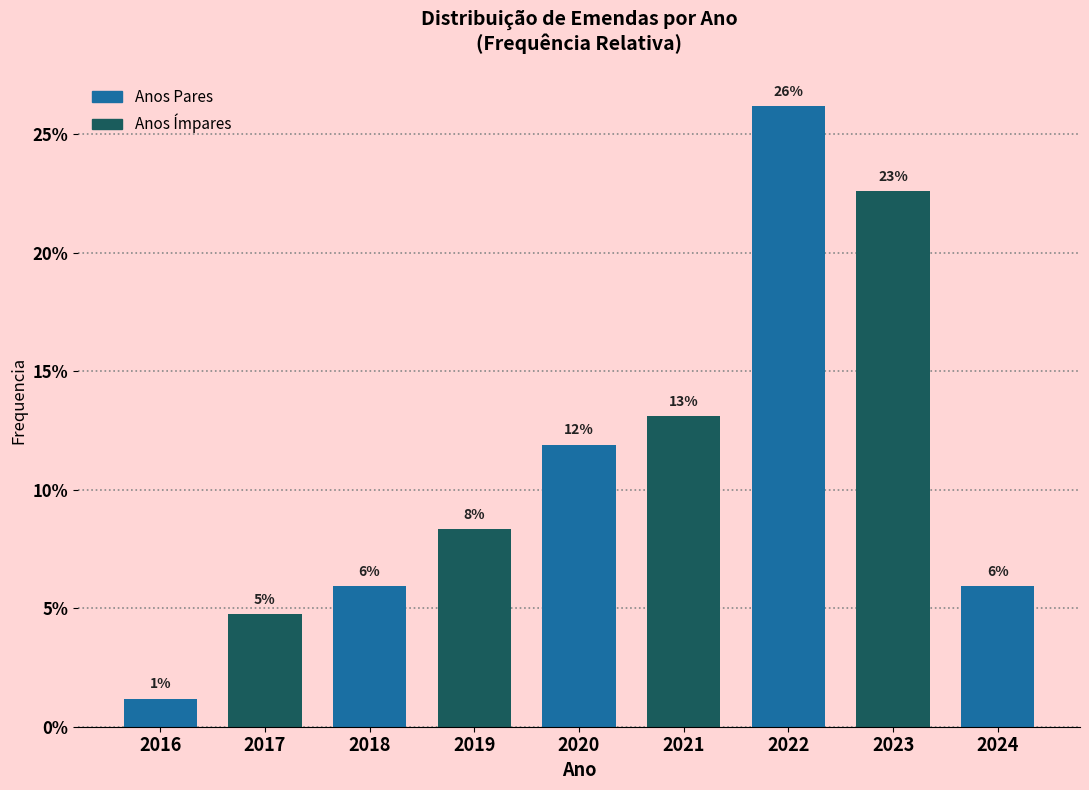

Are the bars horizontal?

No